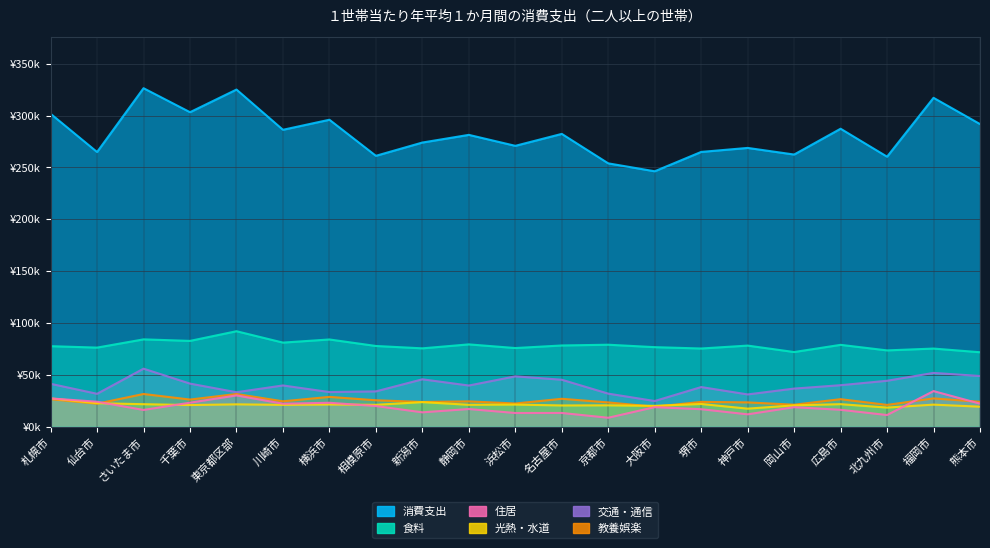

What position from the left is 静岡市?

10